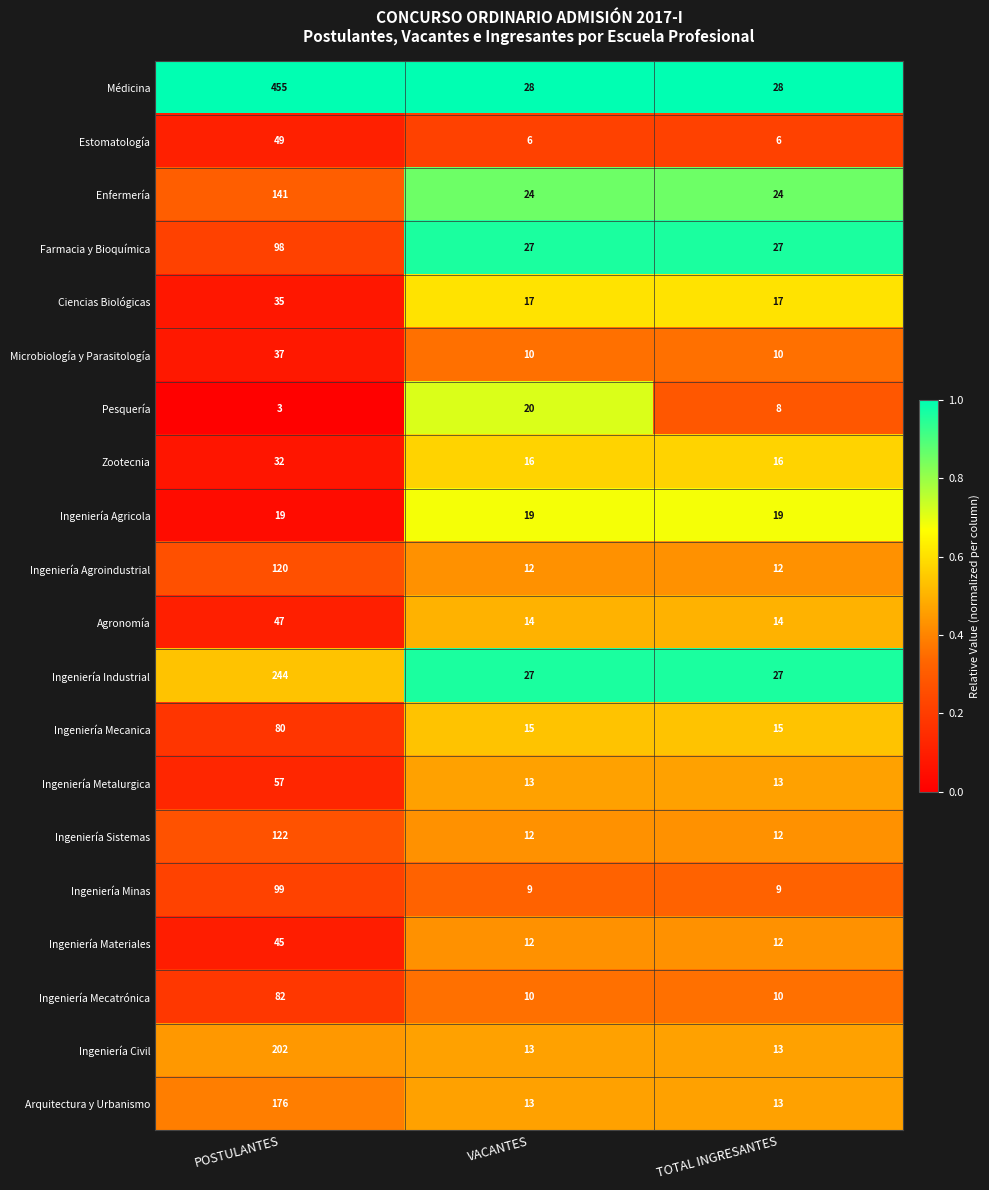

At which category is the sum across all series the highest?

POSTULANTES